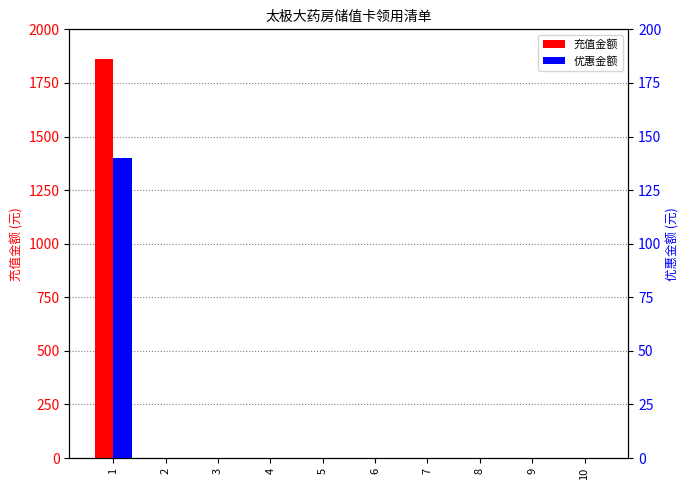

Is the value of 优惠金额 at 5 greater than the value of 充值金额 at 2?

No